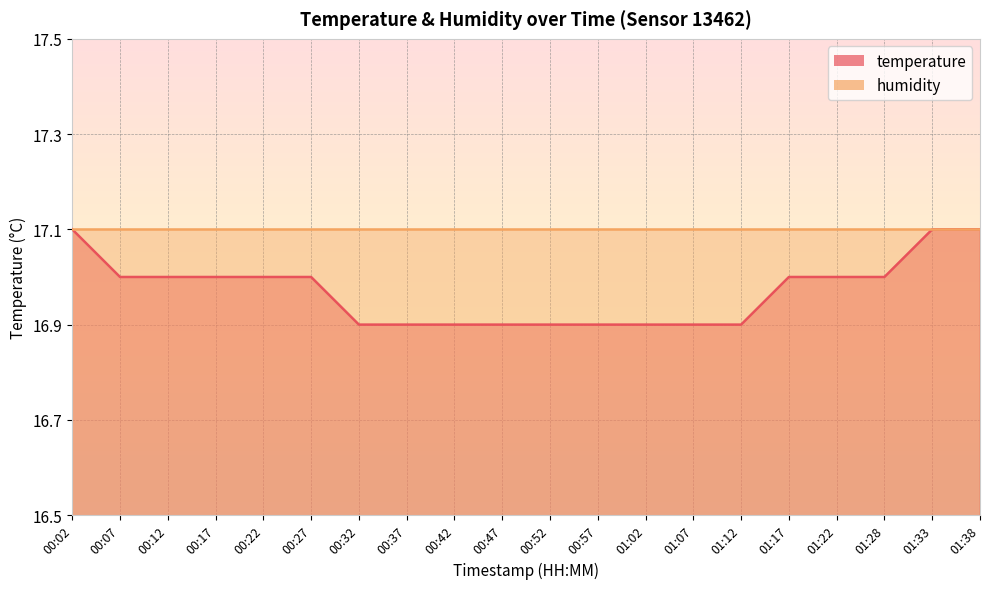

List the labels in order of value, largest first.

00:02, 01:33, 01:38, 00:07, 00:12, 00:17, 00:22, 00:27, 01:17, 01:22, 01:28, 00:32, 00:37, 00:42, 00:47, 00:52, 00:57, 01:02, 01:07, 01:12